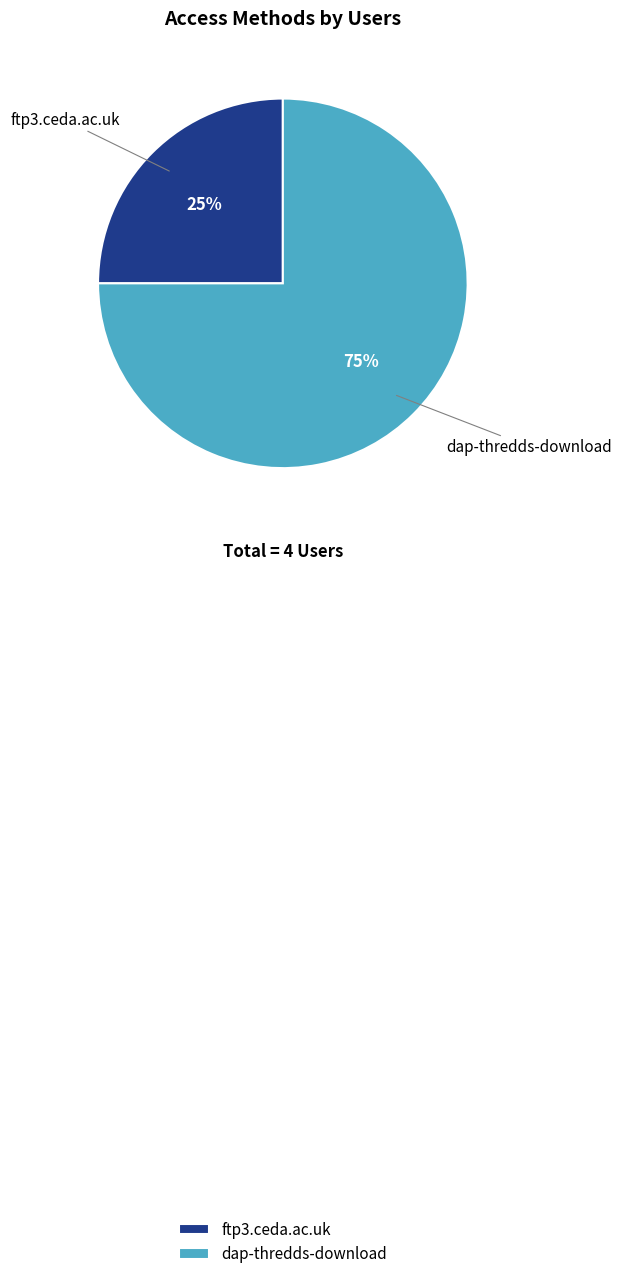

What percentage is the dap-thredds-download slice, to the nearest percent?

75%